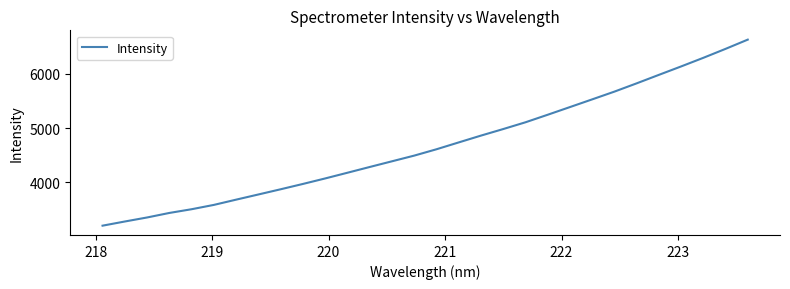

What is the maximum value shown in the chart?

6629.0